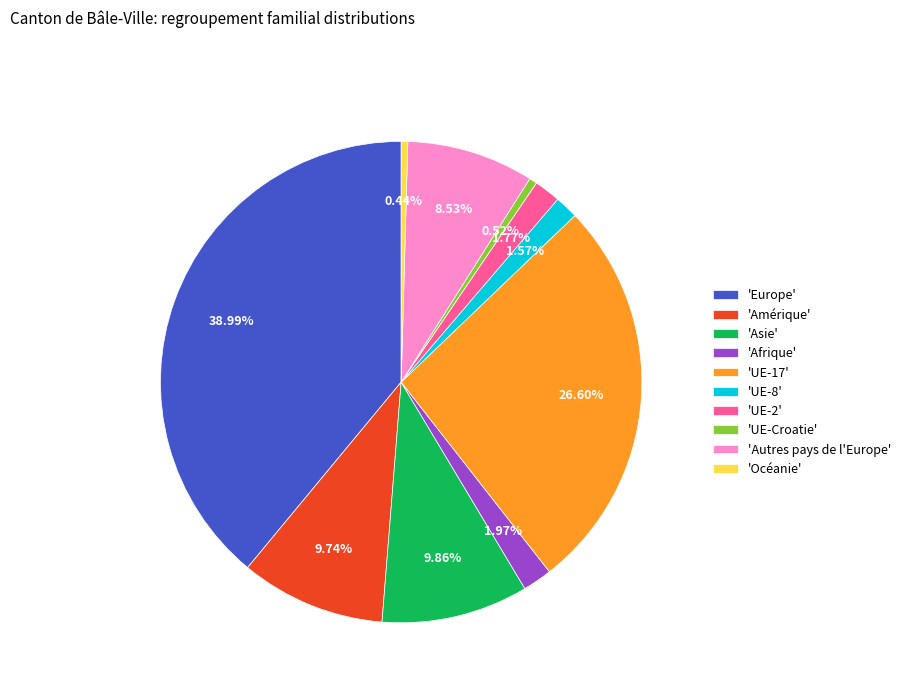

To the nearest percent, what is the difference between the largest and smallest slice percentages?

39%